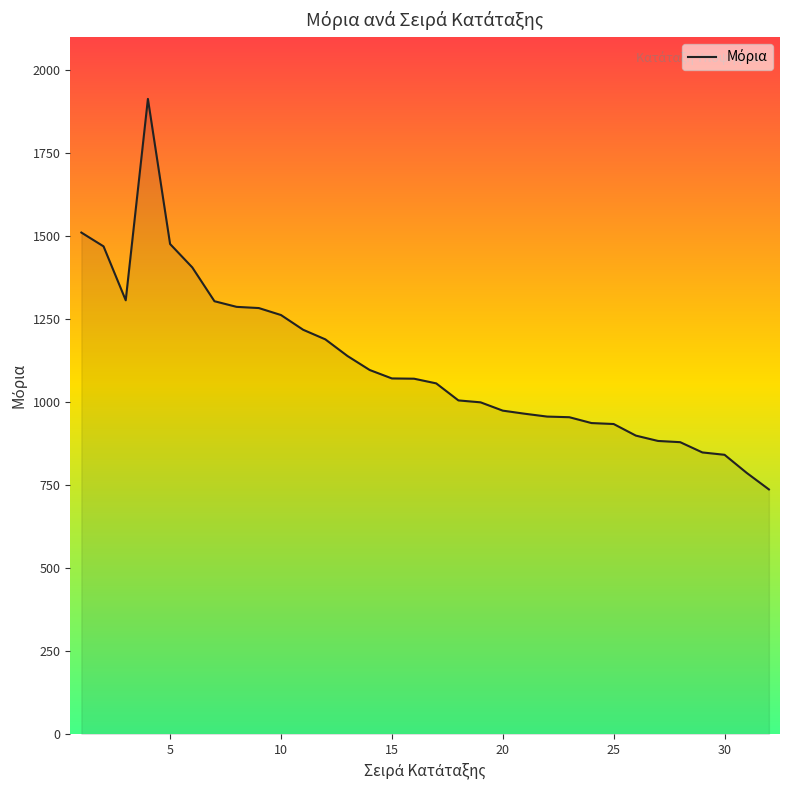

What is the average value?

1114.6